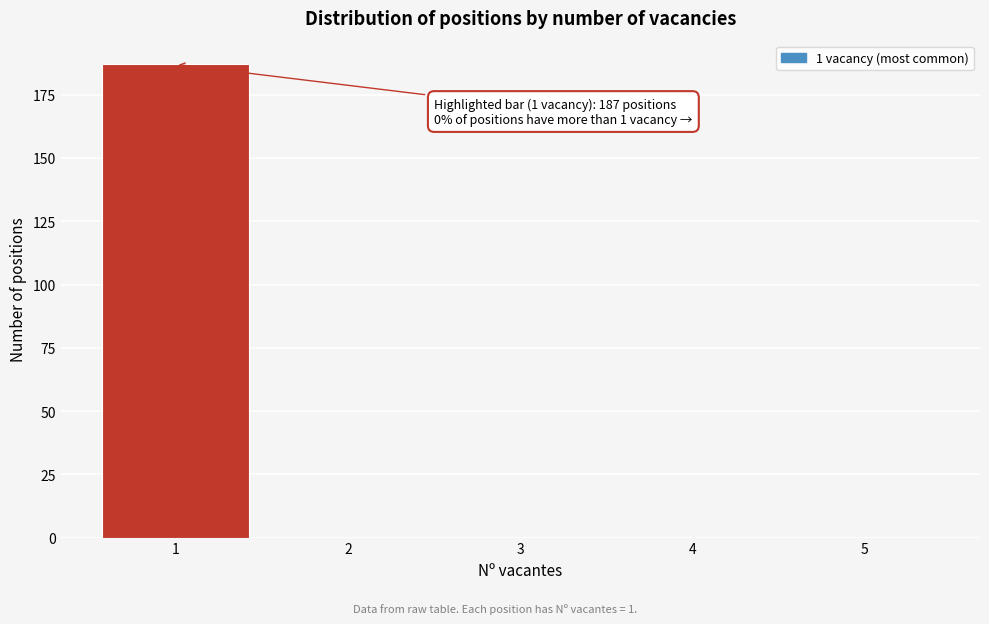

Reading left to right, extract all data points from this chart.

1=187	2=0	3=0	4=0	5=0